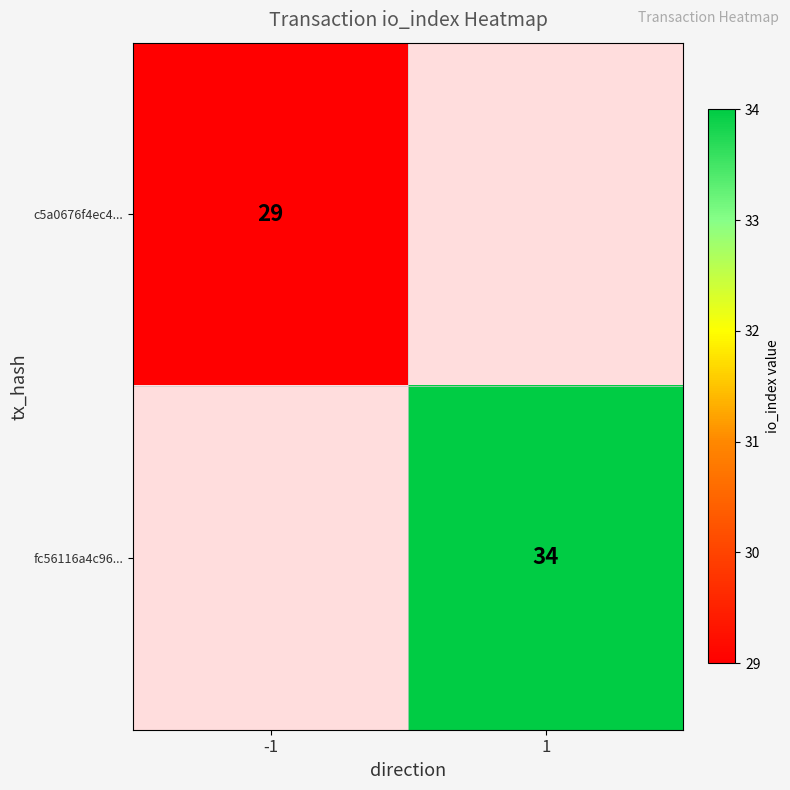

True or false: c5a0676f4ec4... has a value of 29 at -1.

True